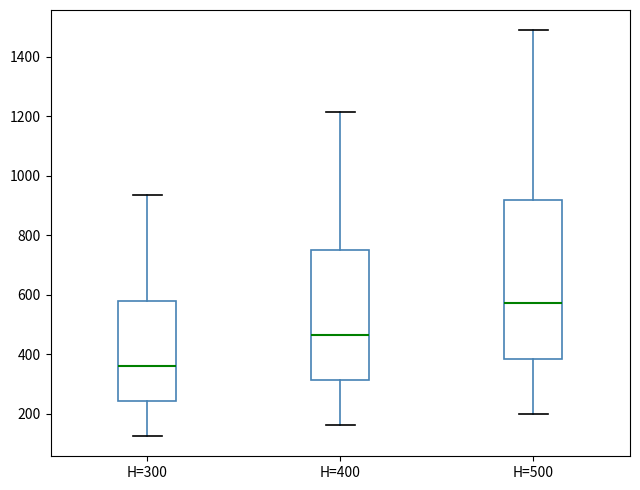

Reading left to right, read every box against the y-axis: the position of its median line, the range the box covers, and the ends of its whiskers. The values are not printed on the chart, so give them approximately, as read against the axis.

H=300: median 360, box 240 to 580, whiskers 120 to 940
H=400: median 460, box 320 to 740, whiskers 160 to 1220
H=500: median 580, box 380 to 920, whiskers 200 to 1480